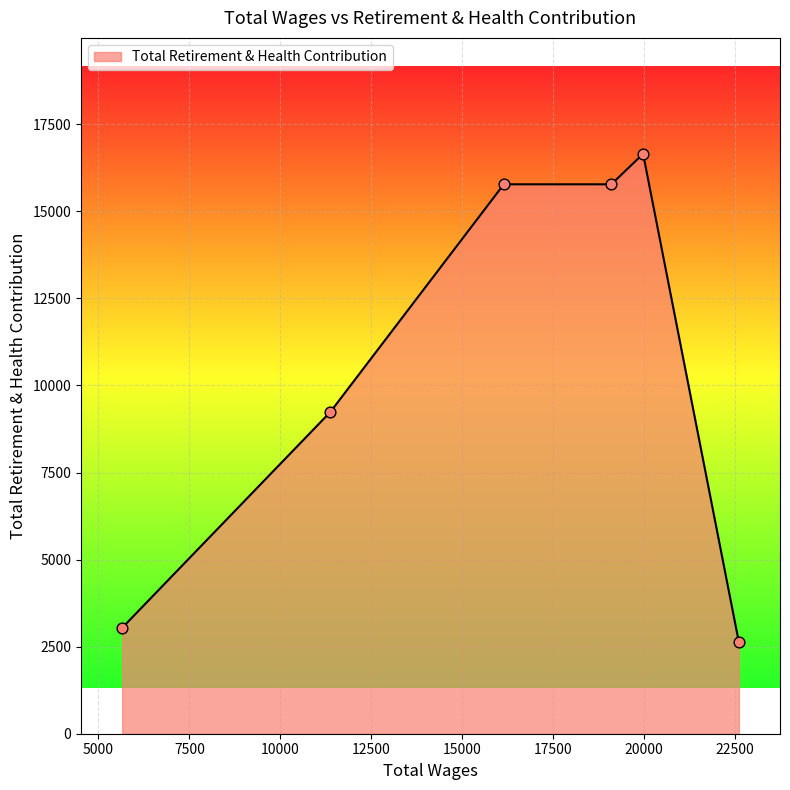

What is the average value?

10517